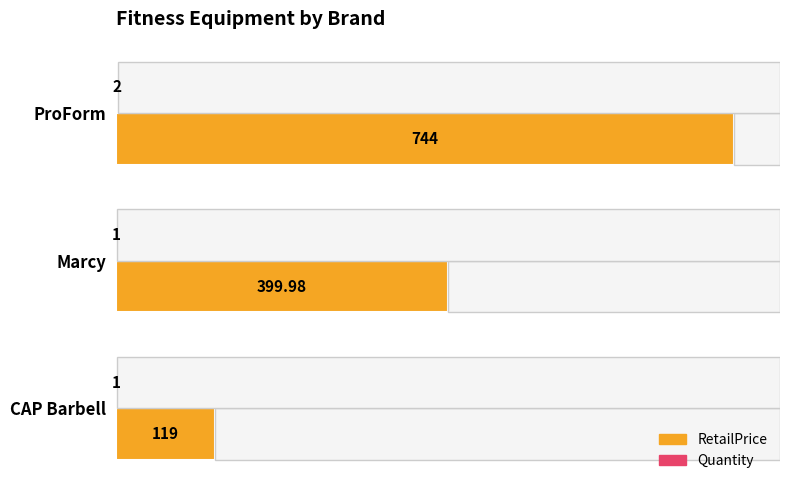

Where is RetailPrice nearest to the value 431?

Marcy